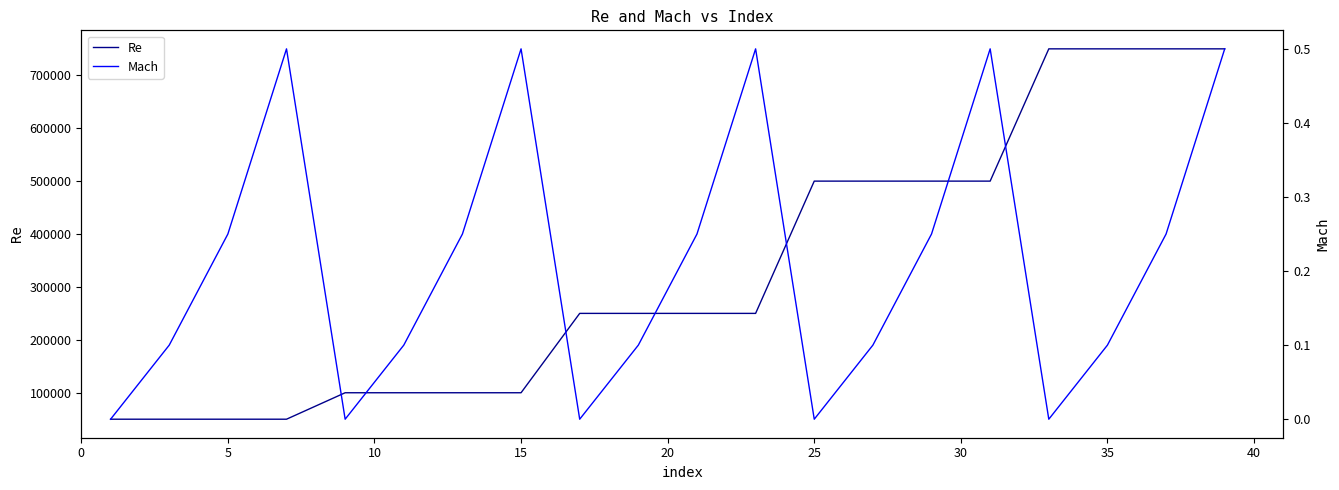

At how many categories does at least one series exceed 740524?

4